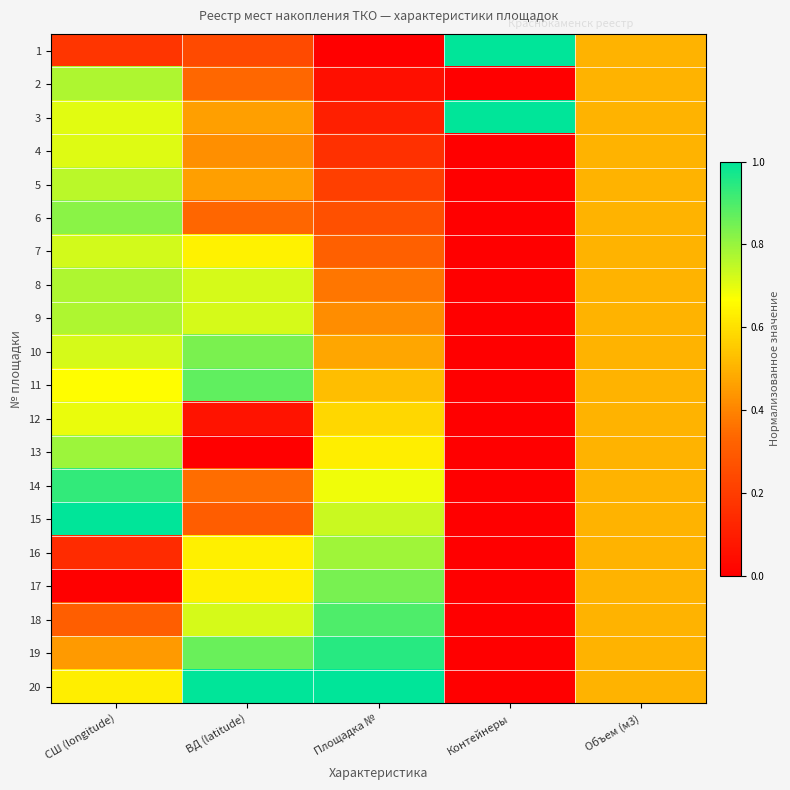

How many series are shown in this chart?

20